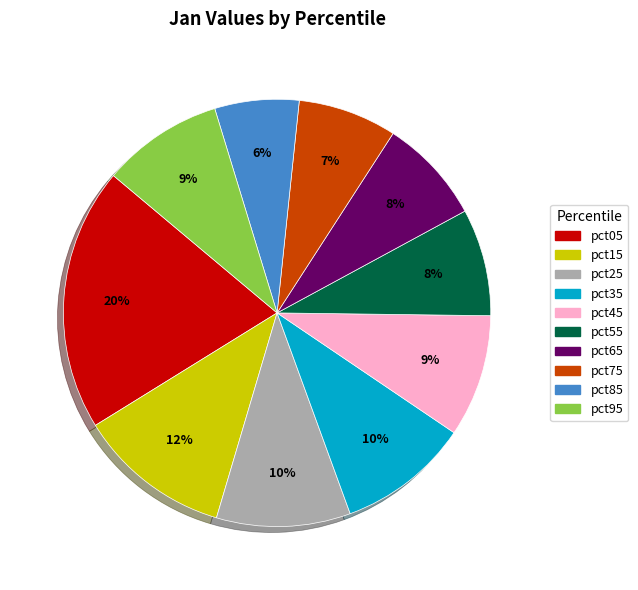

Which slice is the smallest?

pct85